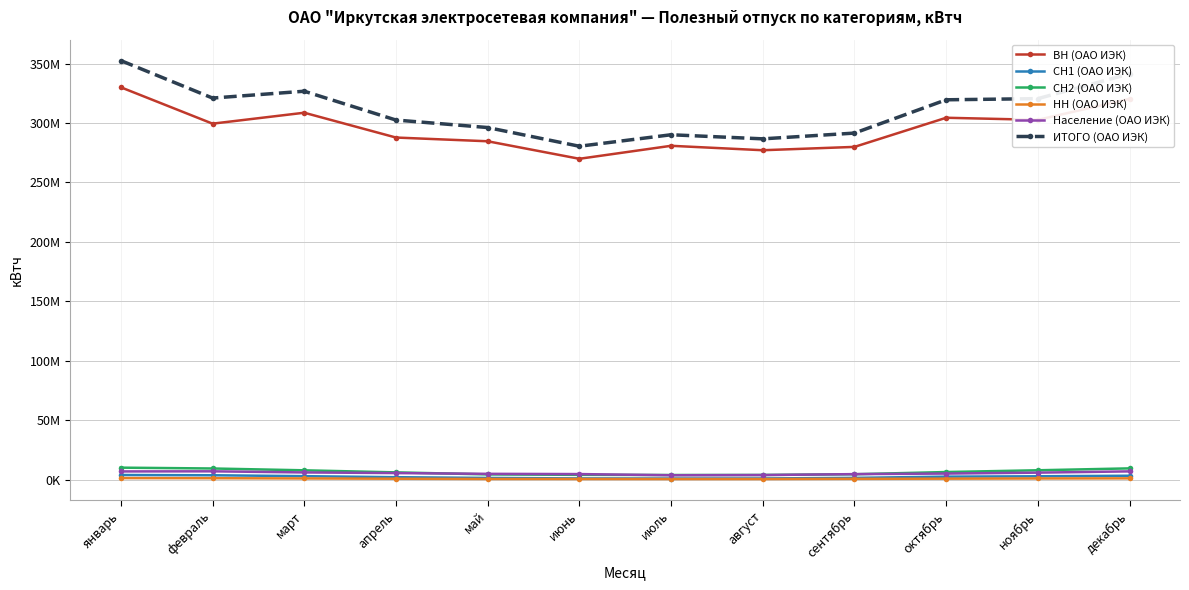

Rank the categories by Население (ОАО ИЭК) value from lowest to highest.

июль, август, сентябрь, июнь, май, октябрь, апрель, ноябрь, март, январь, декабрь, февраль